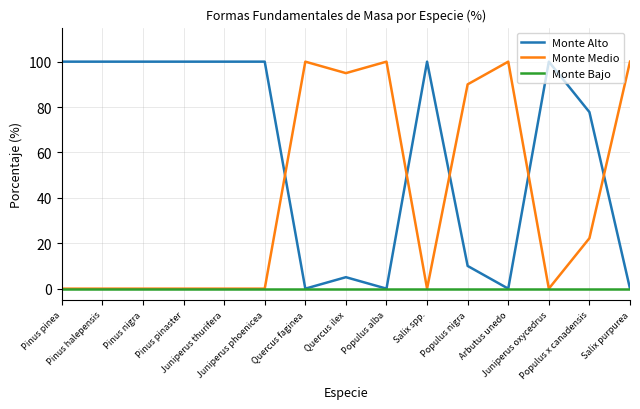

Which series ends up on top after the final intersection of Monte Alto and Monte Medio?

Monte Medio